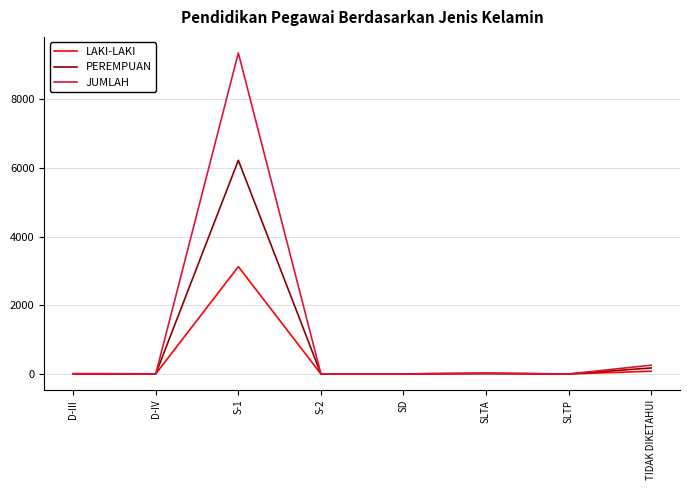

At which category is the sum across all series the highest?

S-1